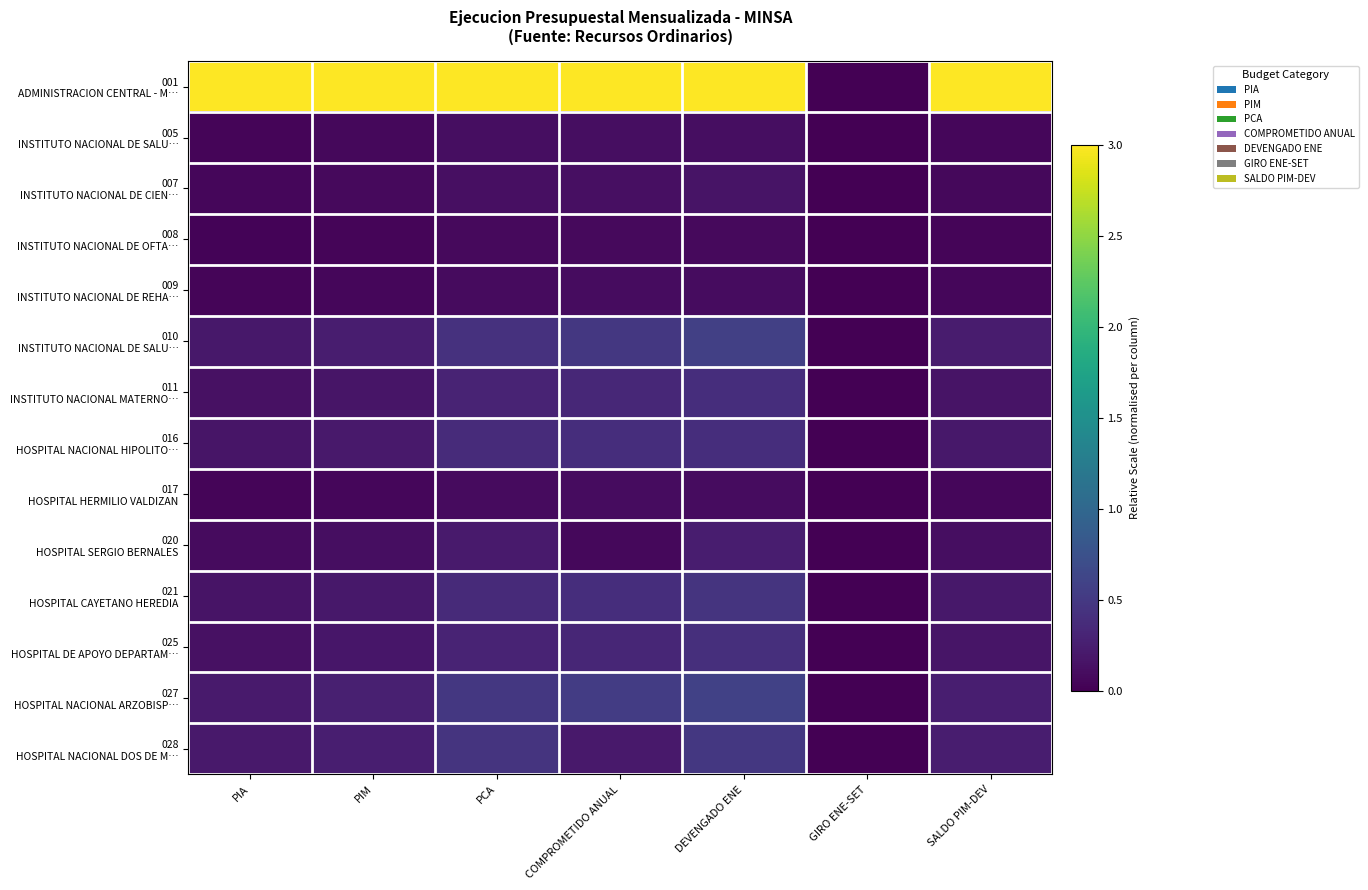

At which category is the sum across all series the highest?

DEVENGADO ENE